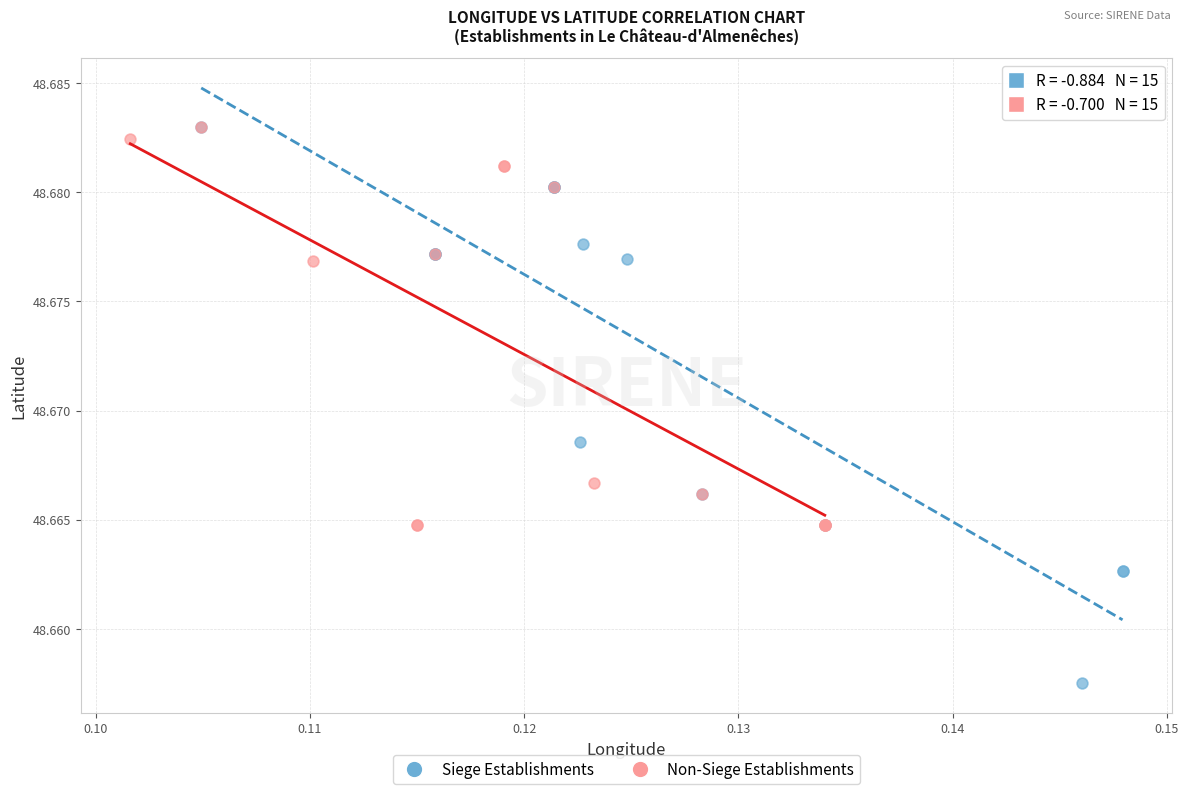

Which series has the widest spread of Y values?

Siege Establishments